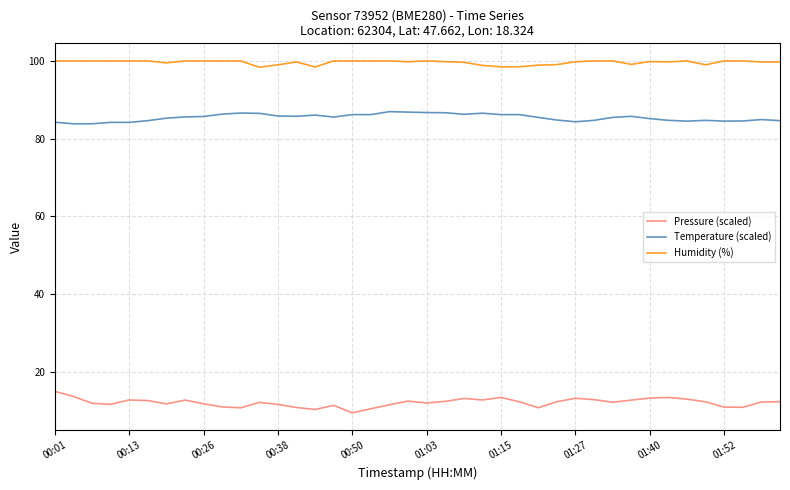

What is the lowest value of the Temperature (scaled) series?

83.8